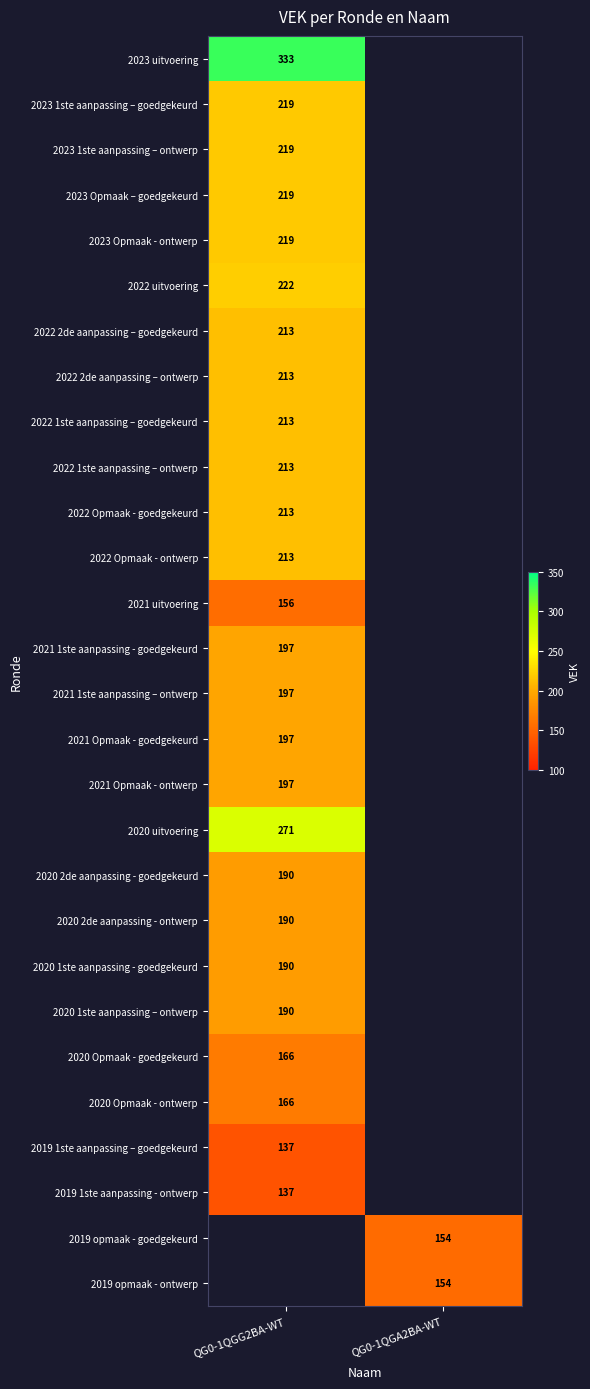

True or false: 2022 1ste aanpassing – ontwerp has a value of 44 at QG0-1QGG2BA-WT.

False